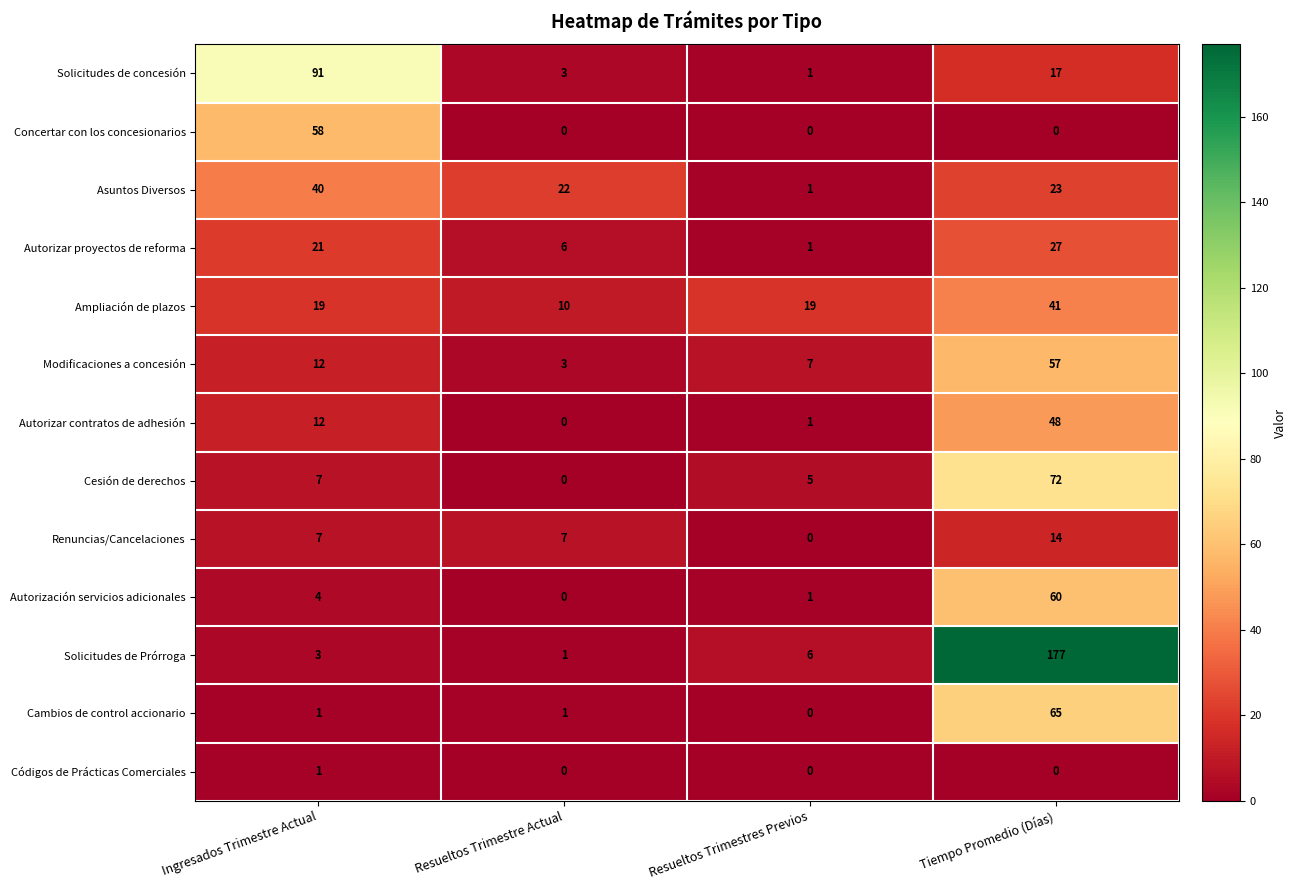

What is the greatest value displayed?

177